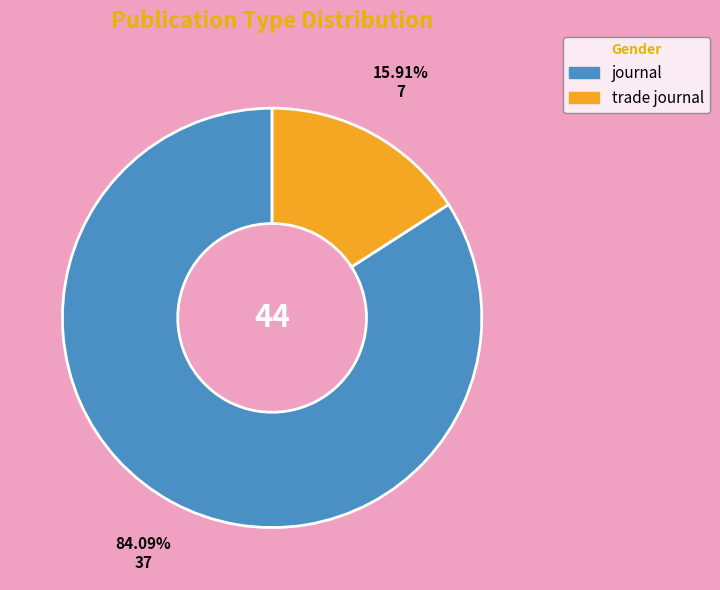

Is it true that journal is 79% of the pie?

False